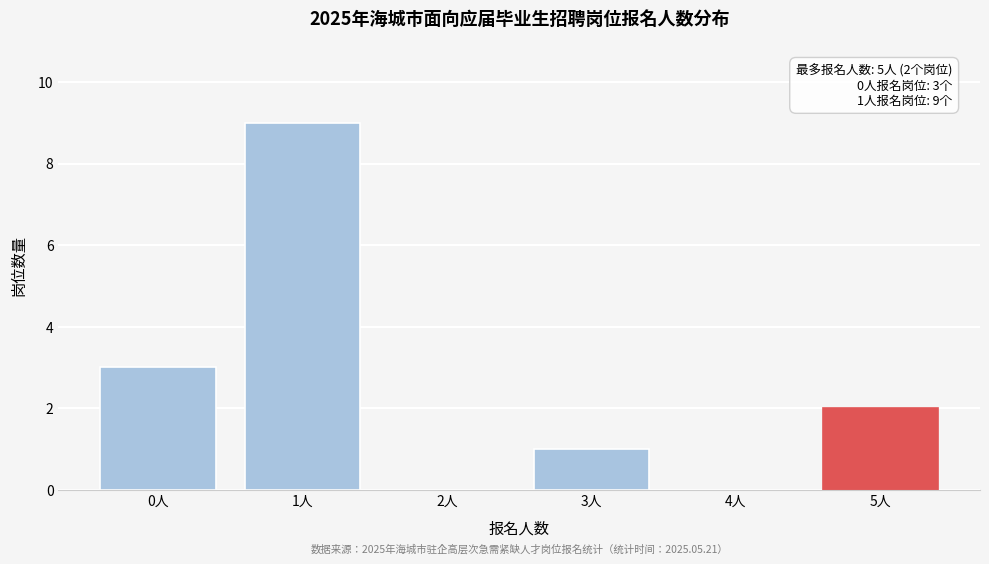

Reading left to right, list all the values displayed in this chart.

0人=3	1人=9	2人=0	3人=1	4人=0	5人=2